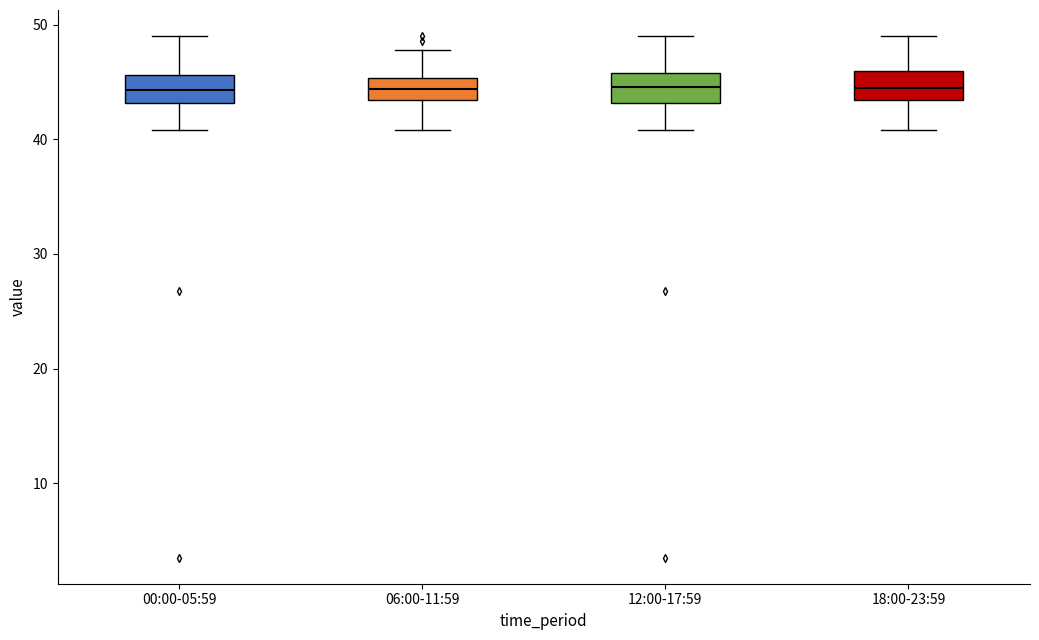

Reading left to right, transcribe this box plot: for each box, give where its median line is, the range the box spans, and where its two whiskers end, as read against the y-axis. The values are not printed on the chart, so give them approximately, as read against the axis.

00:00-05:59: median 44, box 43 to 46, whiskers 41 to 49
06:00-11:59: median 44, box 43 to 45, whiskers 41 to 48
12:00-17:59: median 45, box 43 to 46, whiskers 41 to 49
18:00-23:59: median 44, box 43 to 46, whiskers 41 to 49